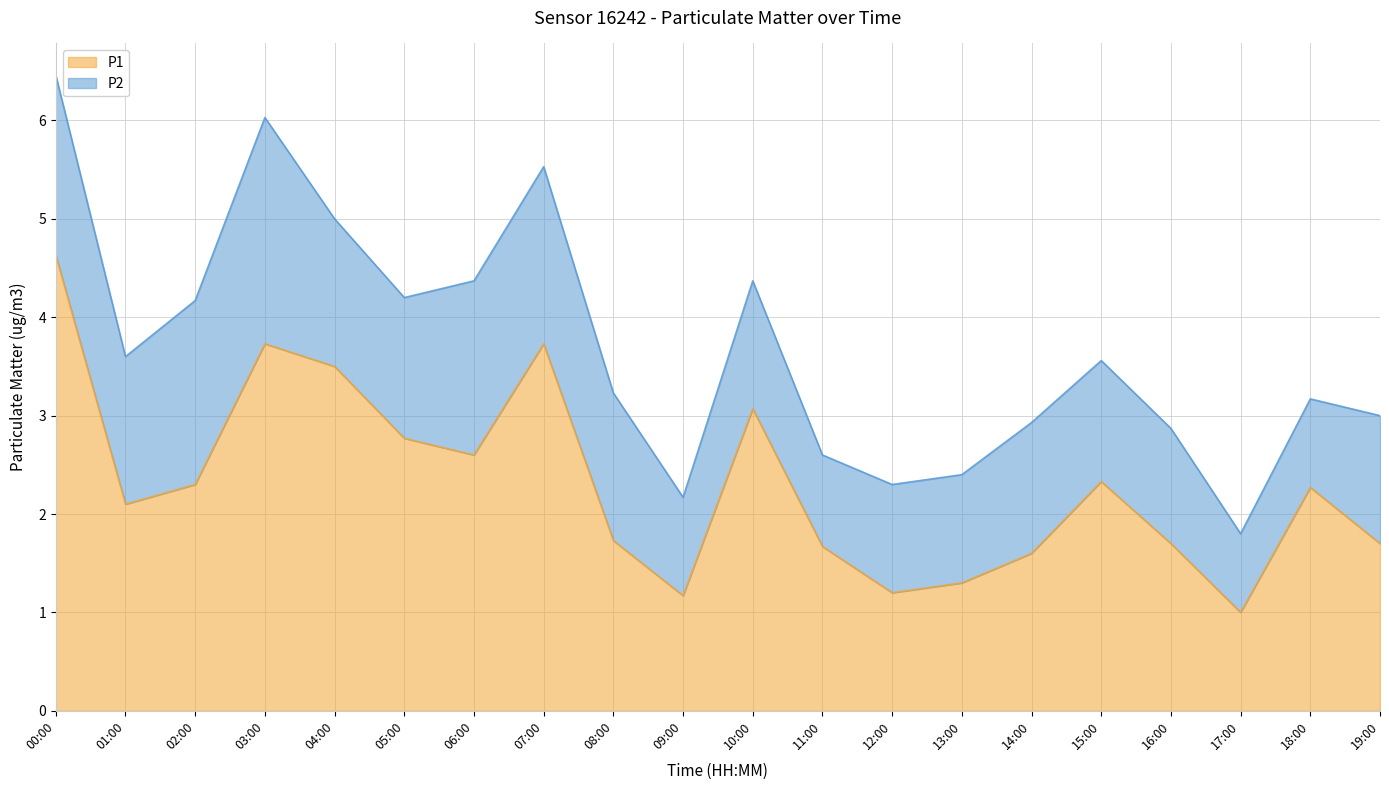

What is the ratio of the value at 14:00 to the value at 17:00?

1.6